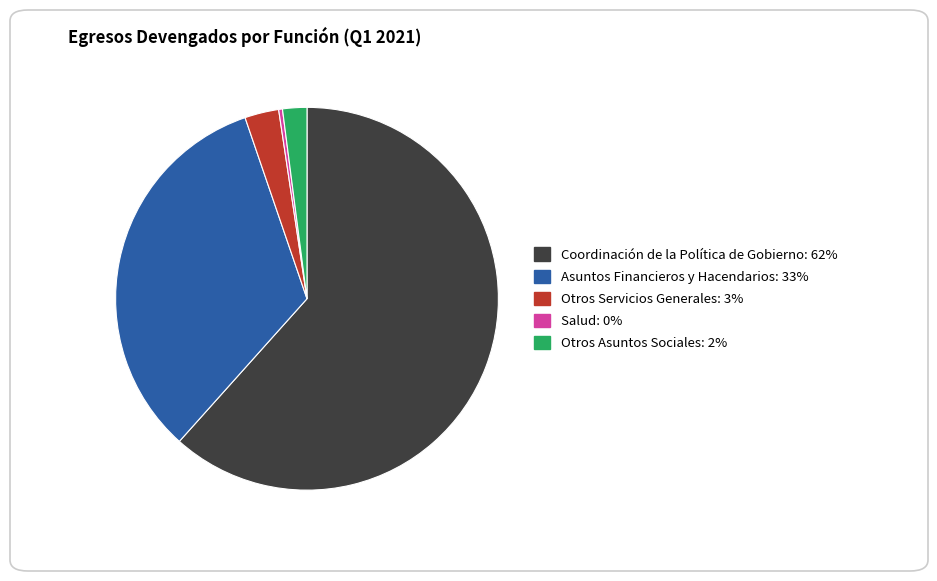

The Otros Asuntos Sociales slice represents 2% of the pie. True or false?

True